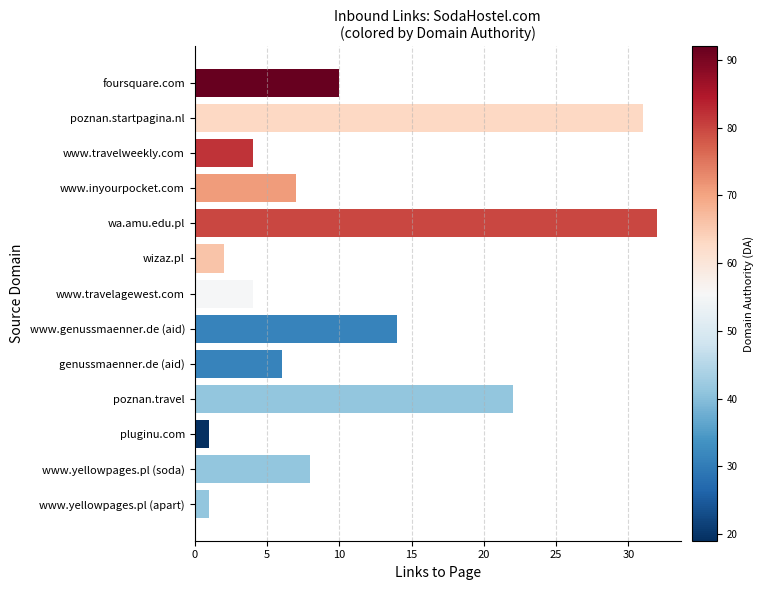

What is the label of the 11th bar from the bottom?

www.travelweekly.com